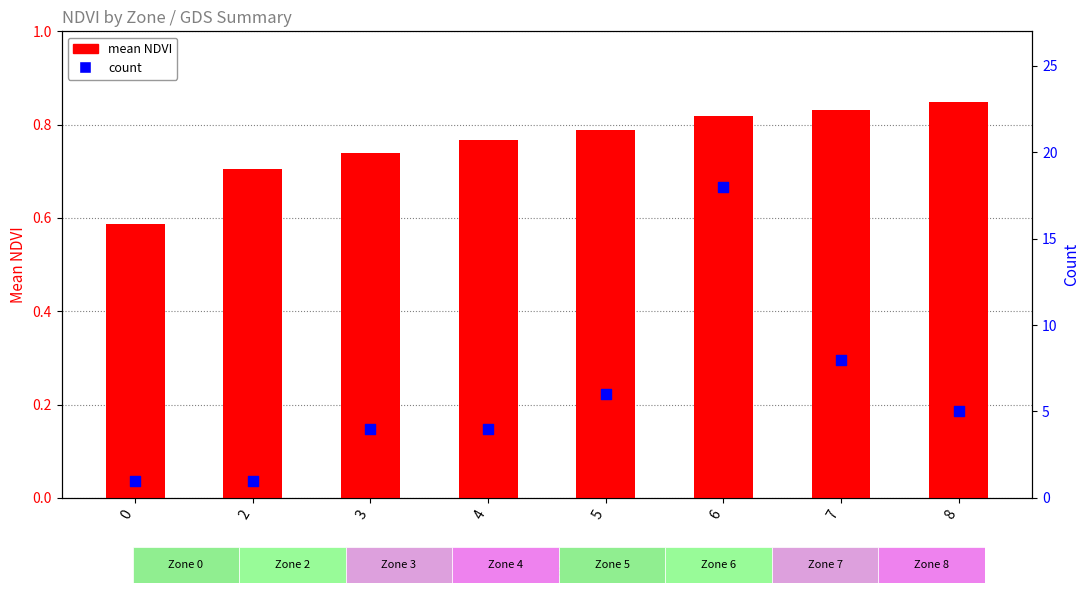

At how many categories does at least one series exceed 4?

4